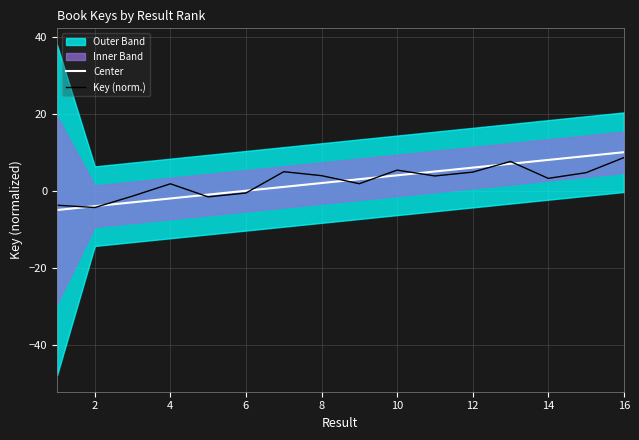

How many lines are shown in the chart?

2